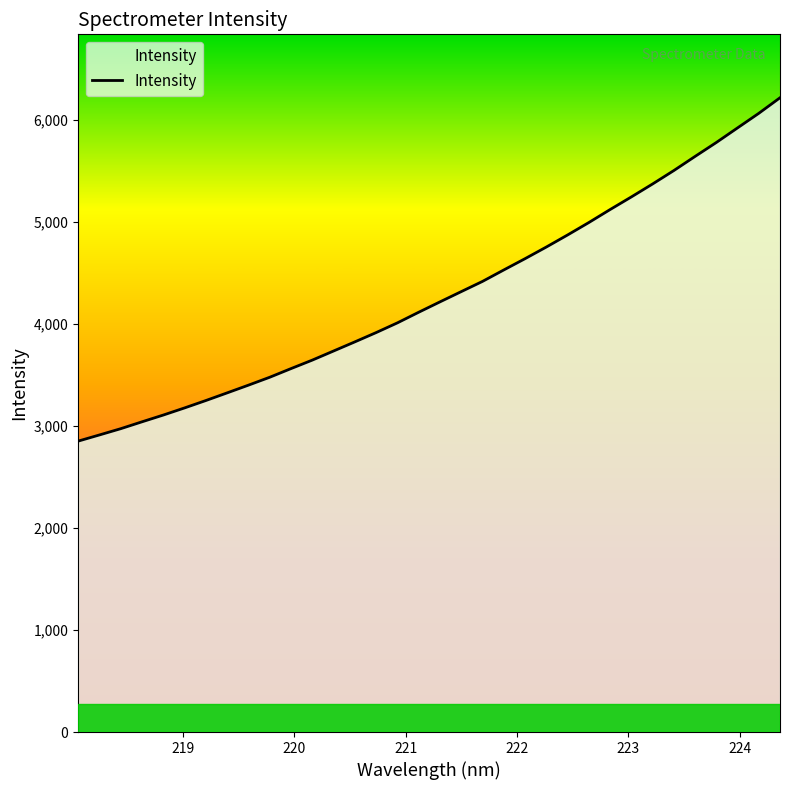

What is the maximum value shown in the chart?

6218.8